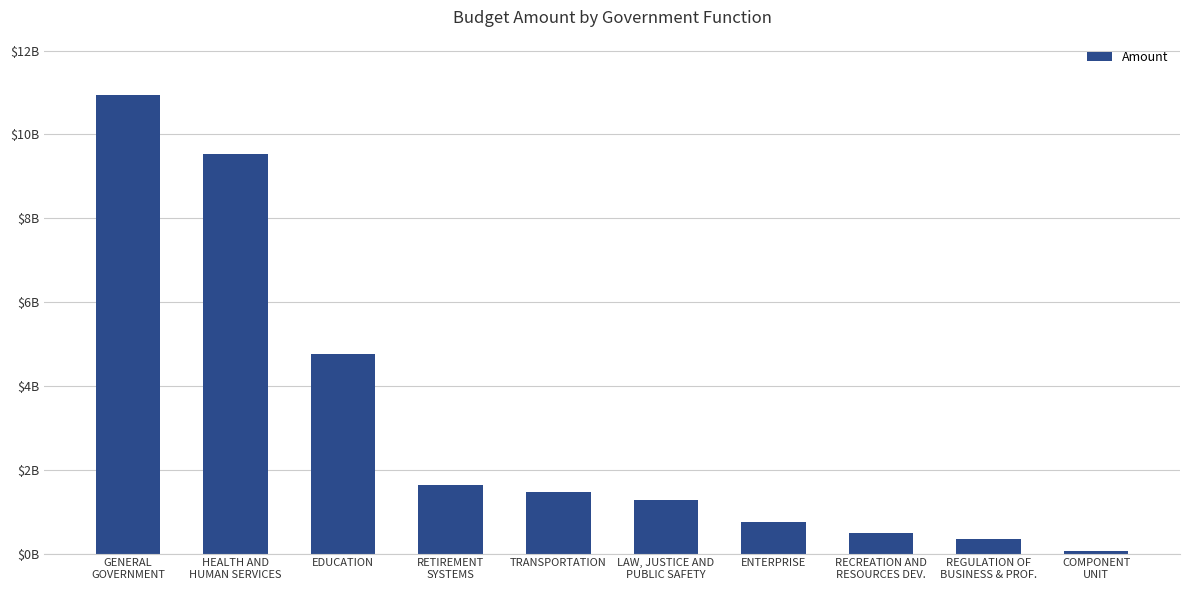

The value at EDUCATION is 7314583781.6. True or false?

False